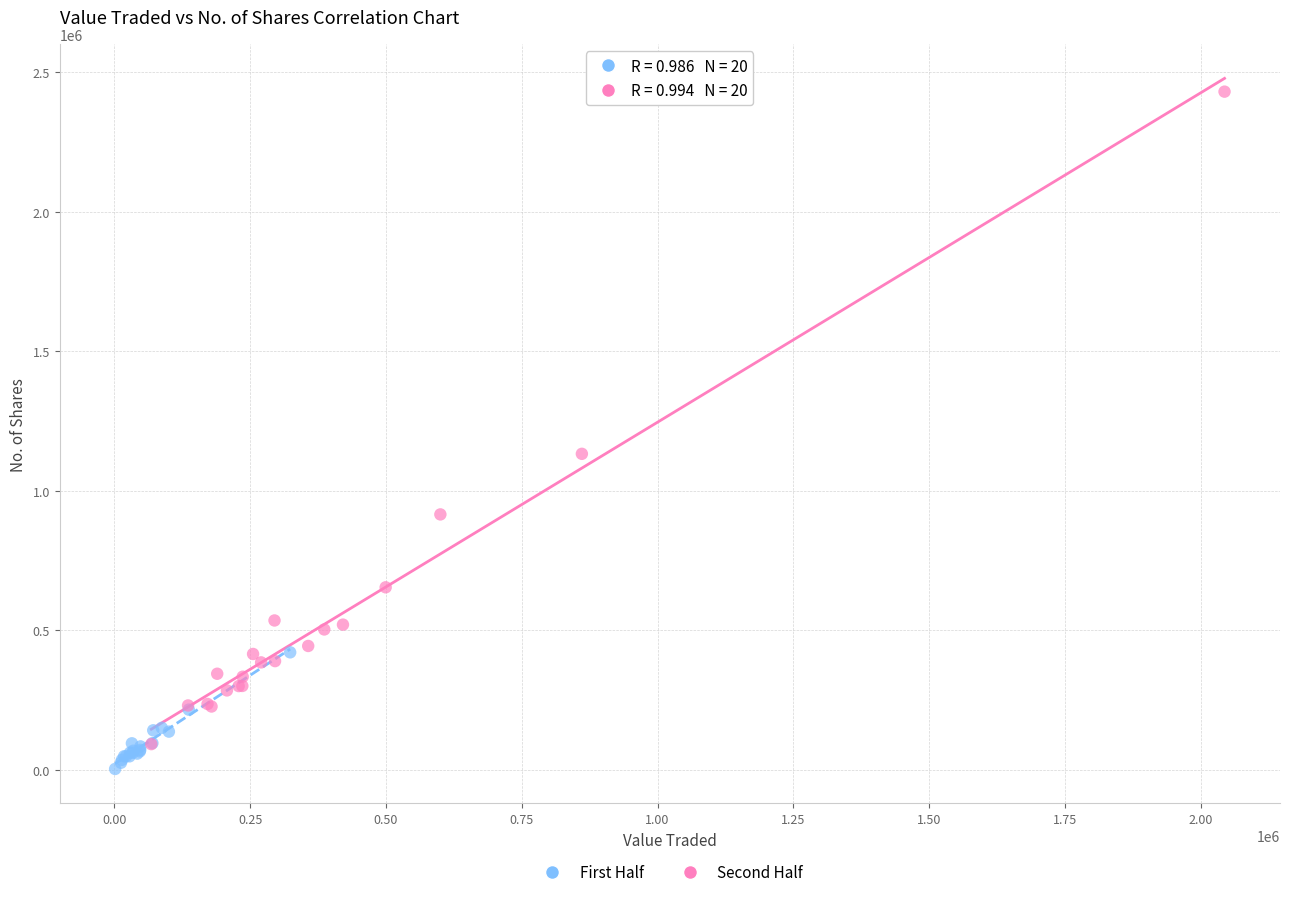

Which series has the largest Y range (max minus min)?

Second Half